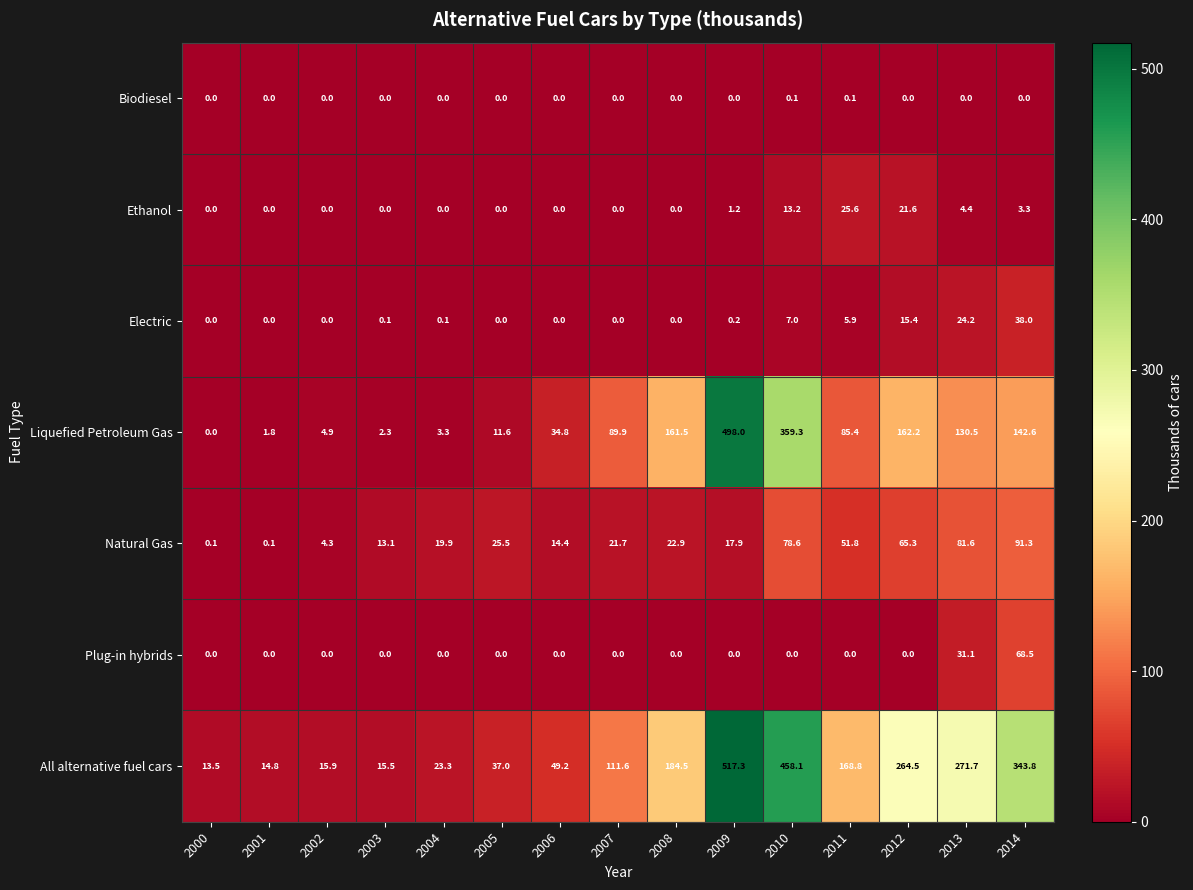

Is it true that Plug-in hybrids equals 0.0 at 2007?

True